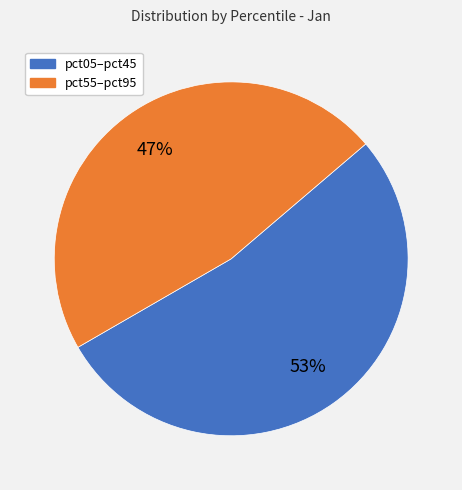

To the nearest percent, what is the difference between the largest and smallest slice percentages?

6%